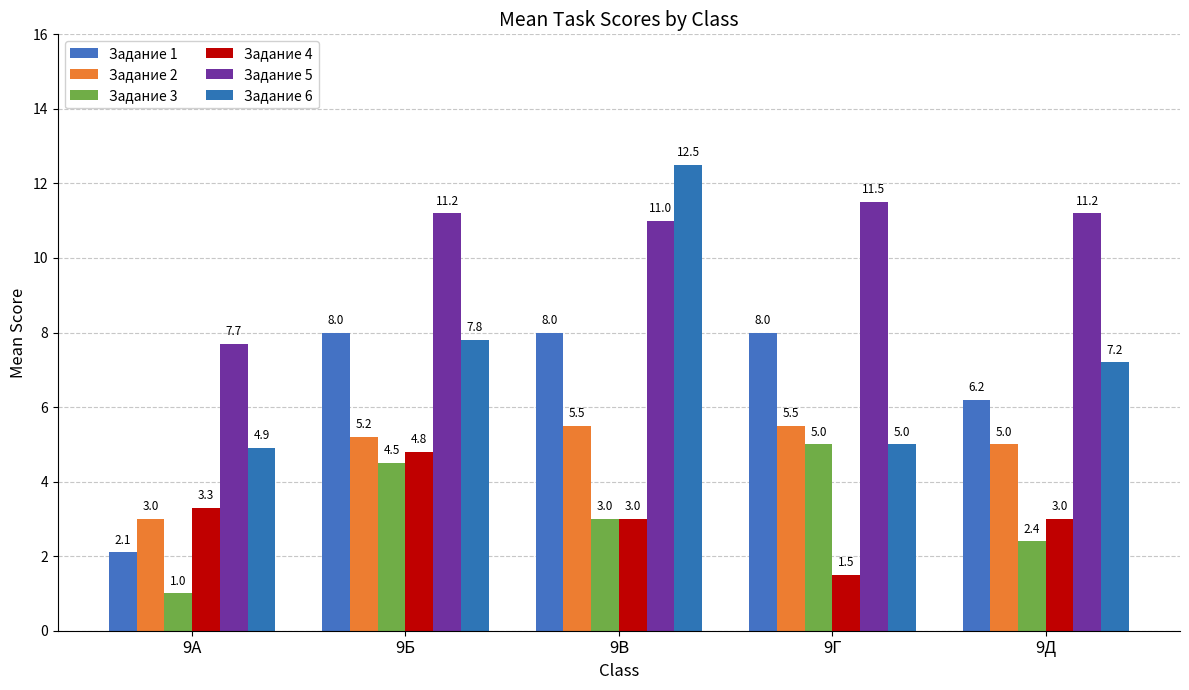

Reading left to right, what are all the values shown in this chart?

Задание 1: 9А=2.1	9Б=8.0	9В=8.0	9Г=8.0	9Д=6.2
Задание 2: 9А=3.0	9Б=5.2	9В=5.5	9Г=5.5	9Д=5.0
Задание 3: 9А=1.0	9Б=4.5	9В=3.0	9Г=5.0	9Д=2.4
Задание 4: 9А=3.3	9Б=4.8	9В=3.0	9Г=1.5	9Д=3.0
Задание 5: 9А=7.7	9Б=11.2	9В=11.0	9Г=11.5	9Д=11.2
Задание 6: 9А=4.9	9Б=7.8	9В=12.5	9Г=5.0	9Д=7.2